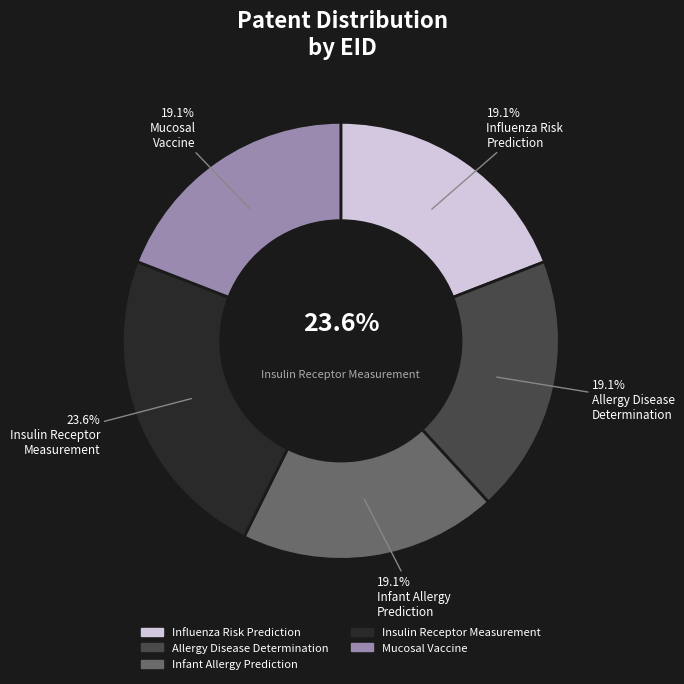

How many slices are in this pie chart?

5